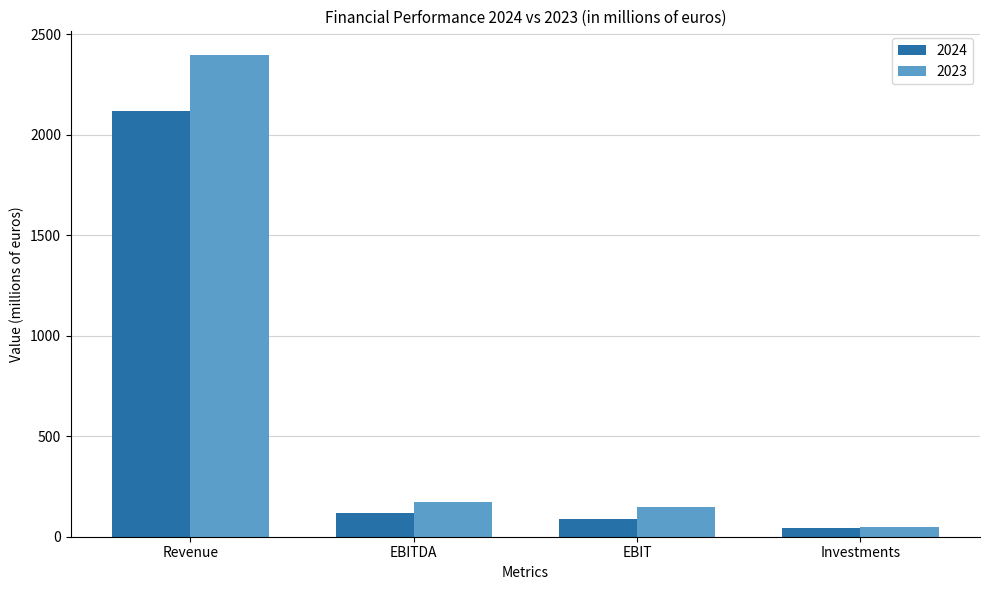

List the series in order of their peak value, lowest first.

2024, 2023